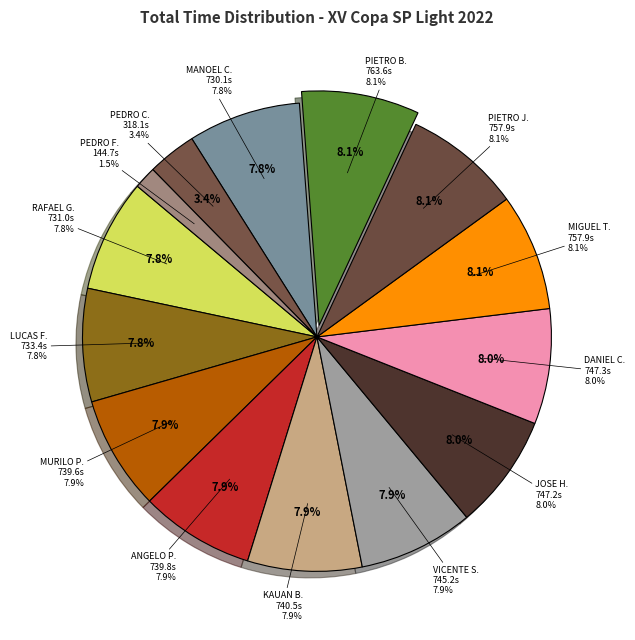

What is the smallest slice in the pie chart?

PEDRO FARIA